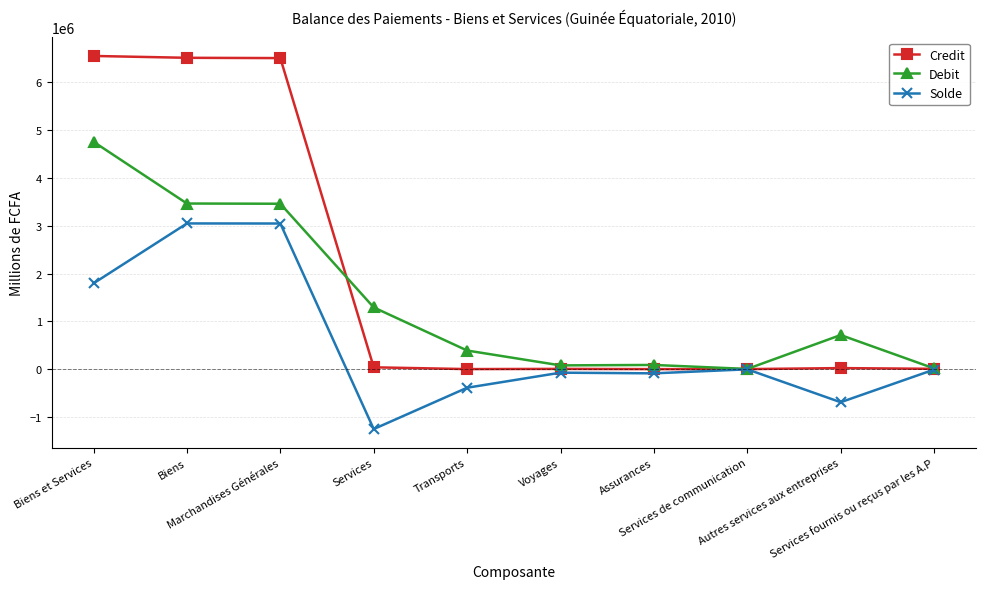

What is the lowest value of the Debit series?

4451